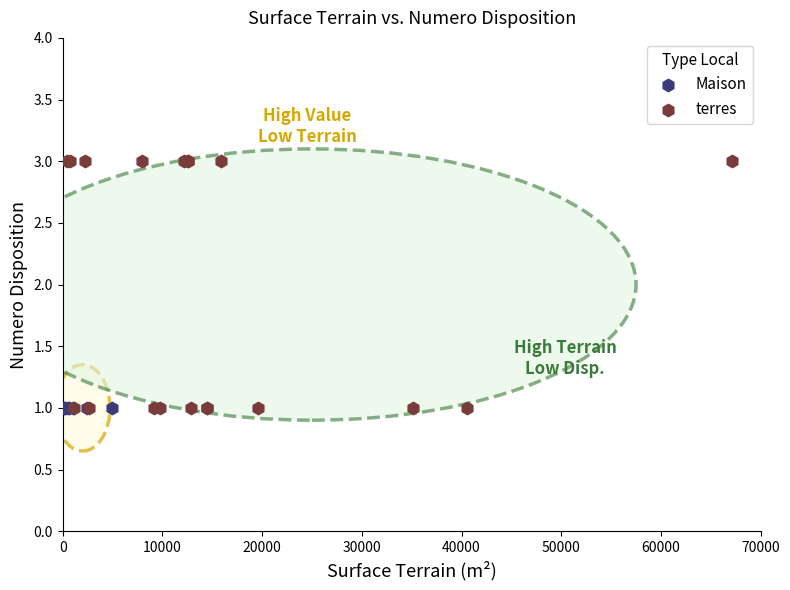

Which series reaches the maximum Y coordinate?

terres